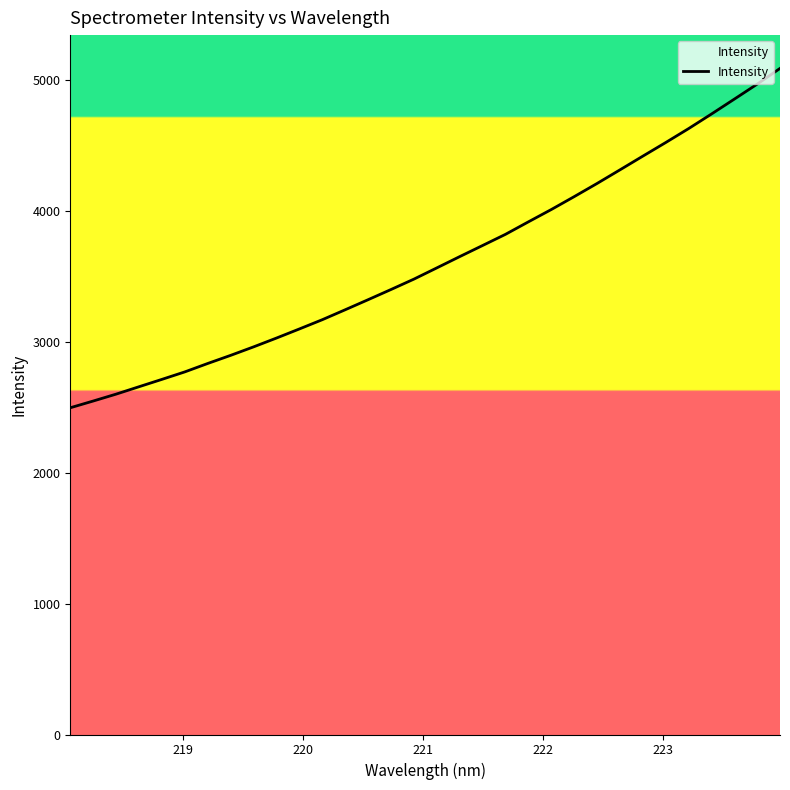

What is the minimum value shown in the chart?

2495.0